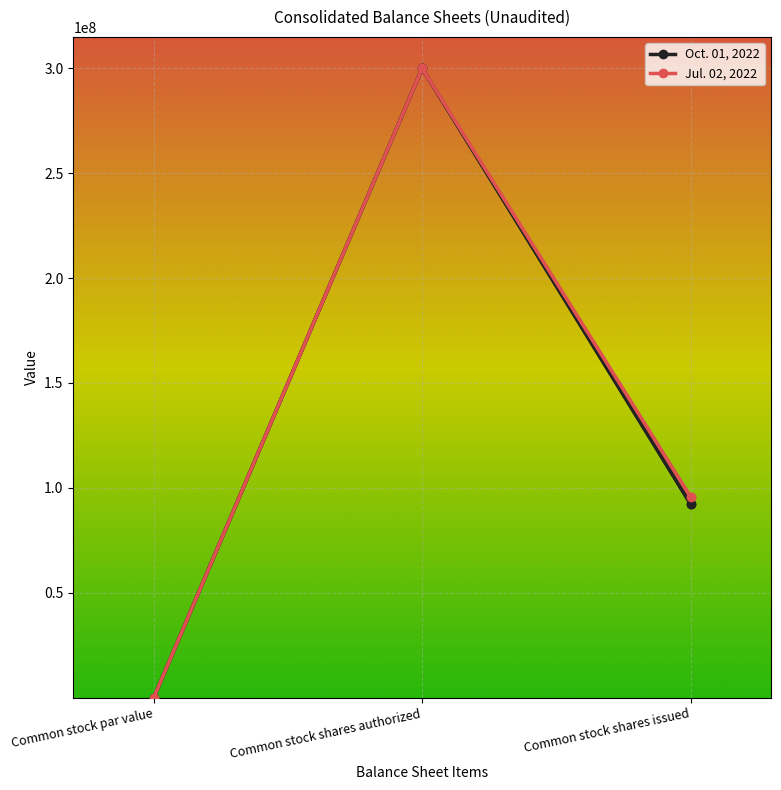

What is the total value across all series at Common stock shares issued?

188030586